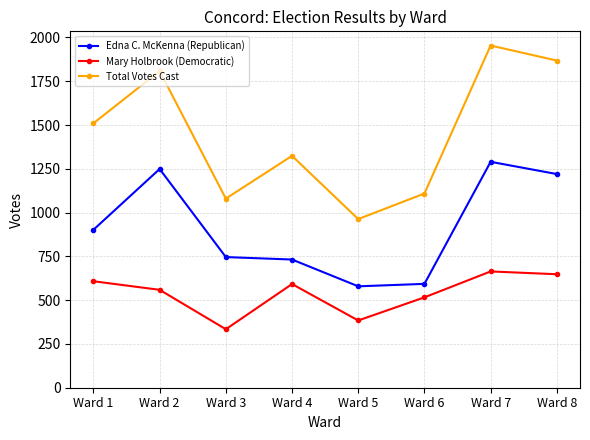

Read the Total Votes Cast value at Ward 7.

1954